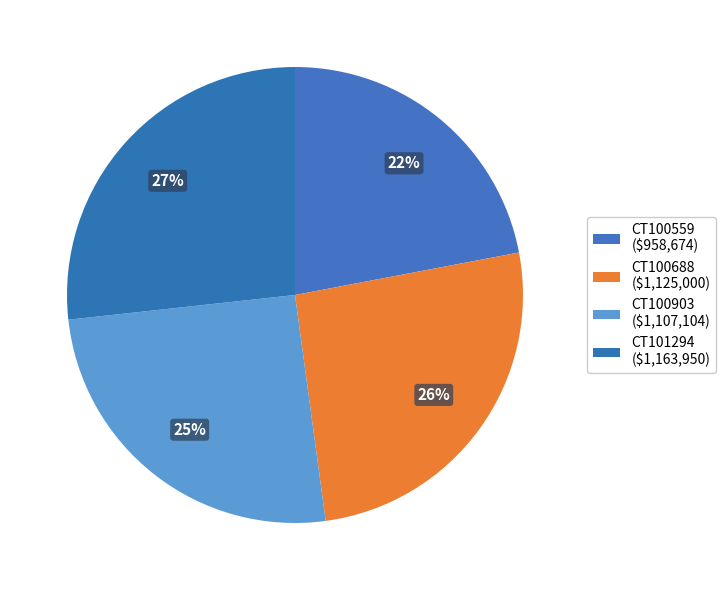

Is it true that CT100688 is 26% of the pie?

True